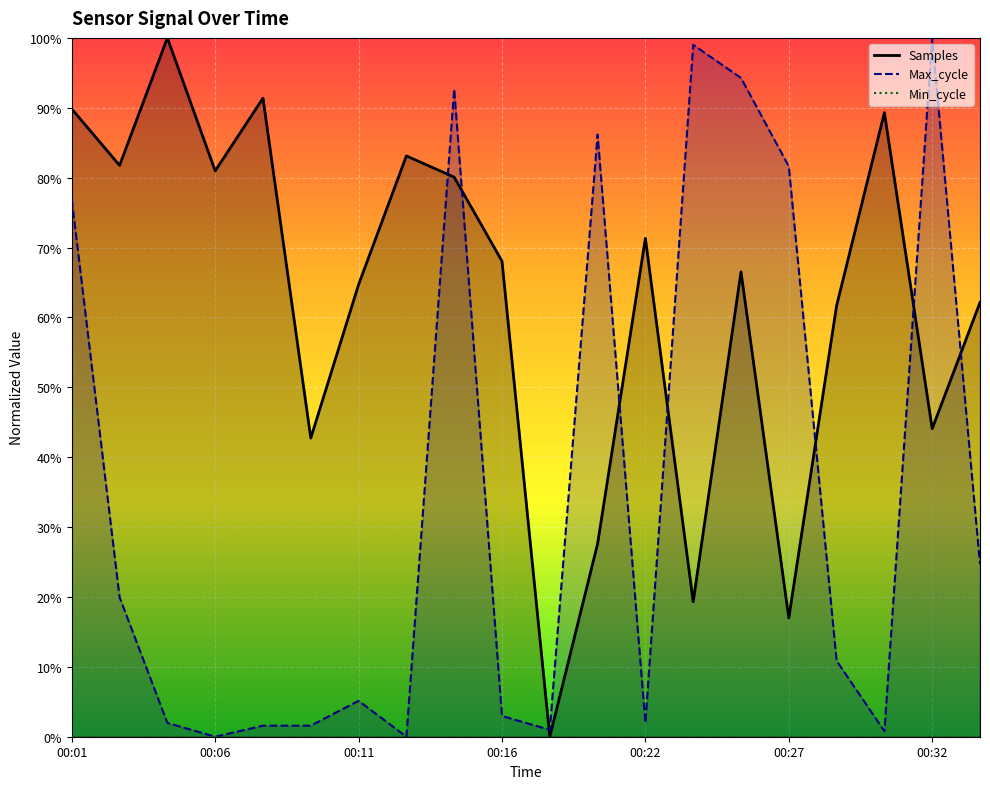

Between 00:30 and 00:23, which is larger?

00:30